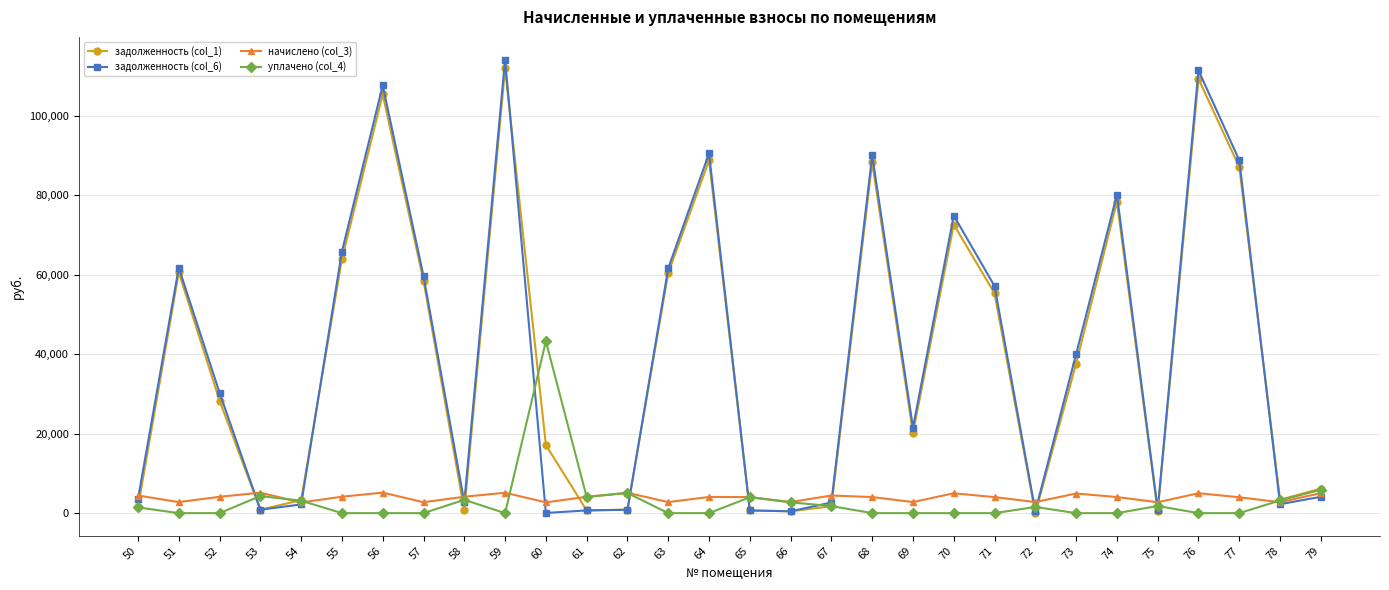

How many data points in начислено (col_3) are less than 4072?

15